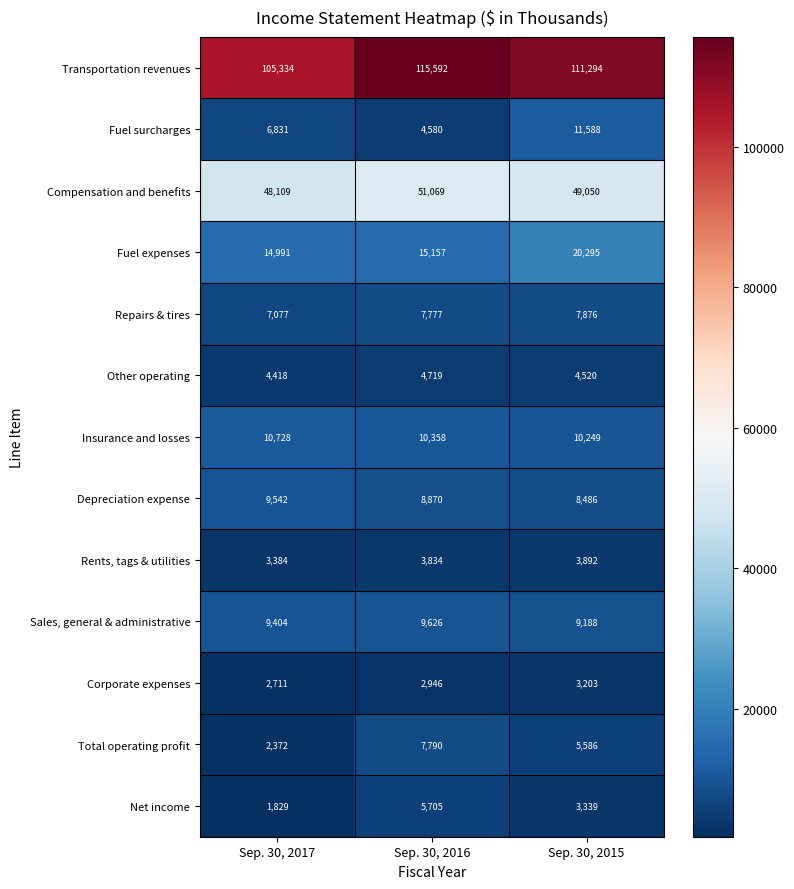

What is the maximum value for Fuel surcharges?

11588